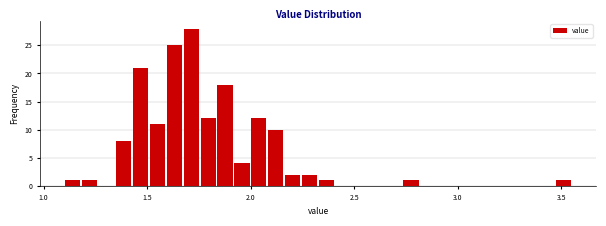

Around what value on the x-axis is the tallest bar? Give the approximate position of its centre, as read against the axis.

1.70